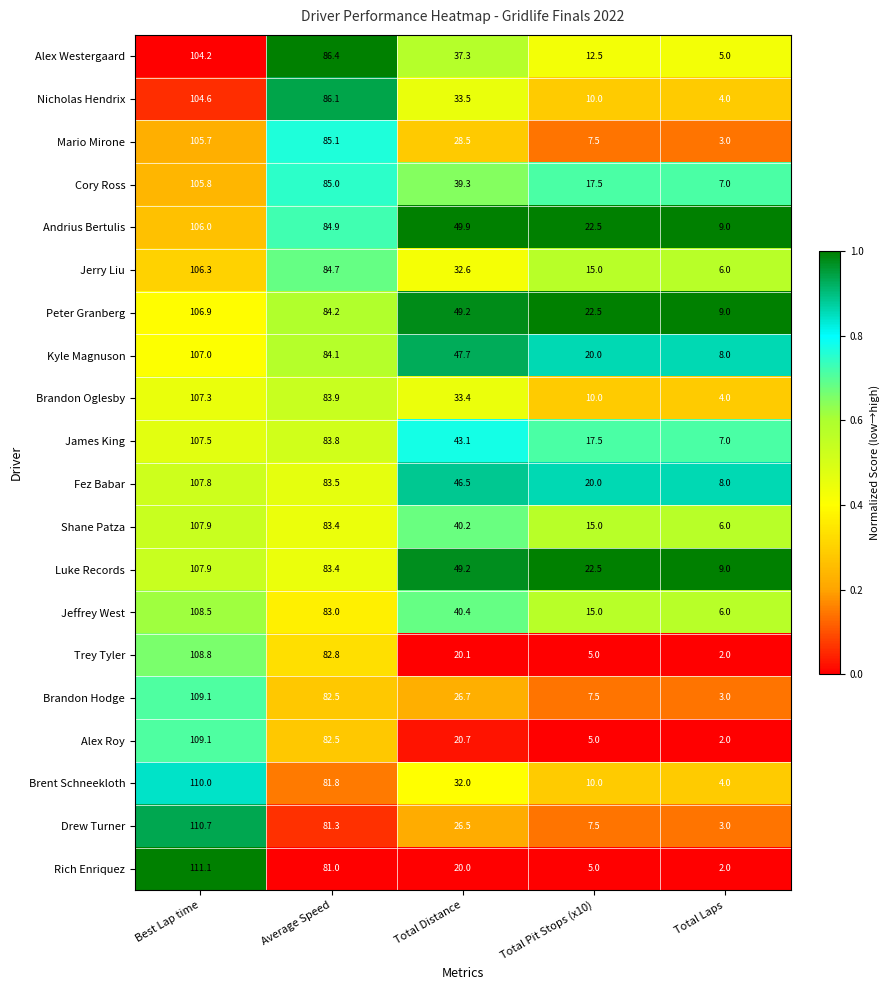

List the labels in order of Kyle Magnuson value, largest first.

Best Lap time, Average Speed, Total Distance, Total Pit Stops (x10), Total Laps